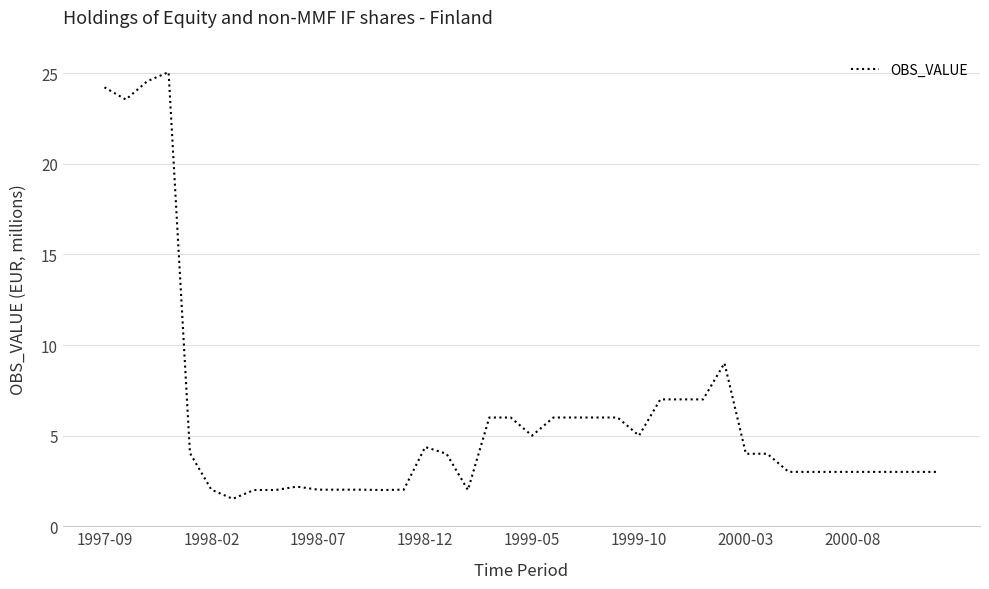

What is the minimum value shown in the chart?

1.5